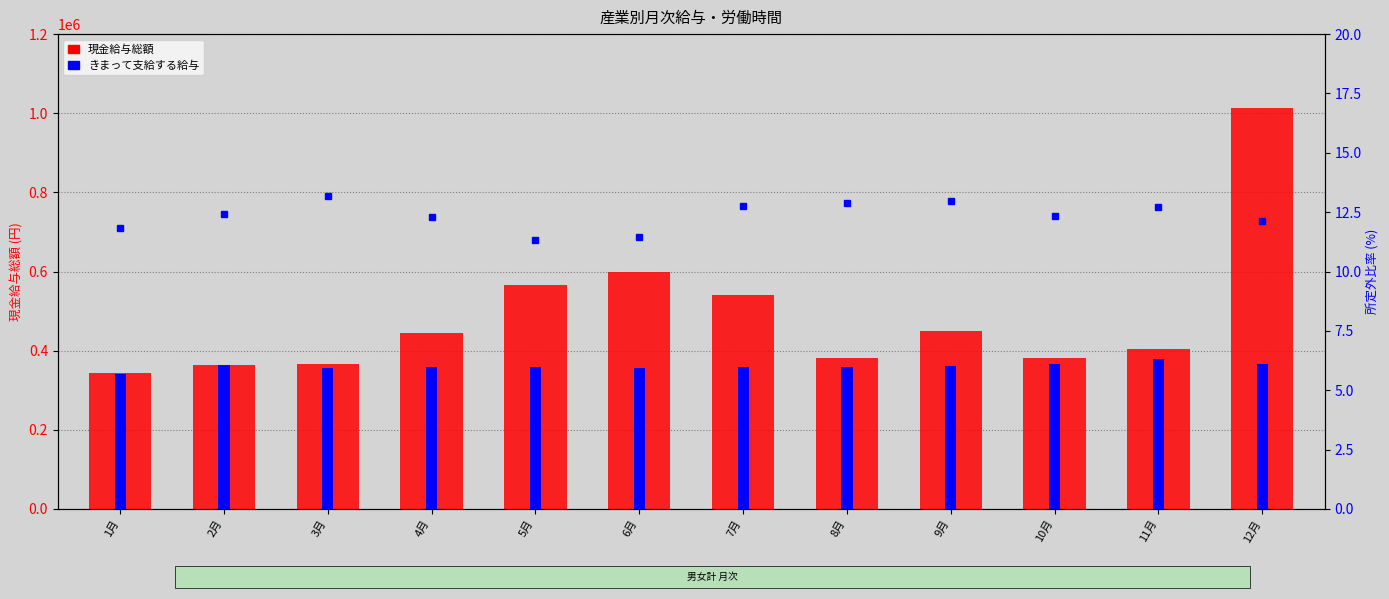

Reading left to right, what are all the values shown in this chart?

現金給与総額: 1月=343488.0	2月=363088.0	3月=367132.0	4月=443745.0	5月=566332.0	6月=599652.0	7月=541012.0	8月=380196.0	9月=449712.0	10月=381627.0	11月=404482.0	12月=1012618.0
きまって支給する給与: 1月=341863.0	2月=362757.0	3月=357159.0	4月=358290.0	5月=357388.0	6月=356673.0	7月=358191.0	8月=357825.0	9月=362087.0	10月=367023.0	11月=378317.0	12月=366244.0
所定外労働時間比率: 1月=11.8	2月=12.4	3月=13.2	4月=12.3	5月=11.3	6月=11.4	7月=12.7	8月=12.9	9月=12.9	10月=12.3	11月=12.7	12月=12.1